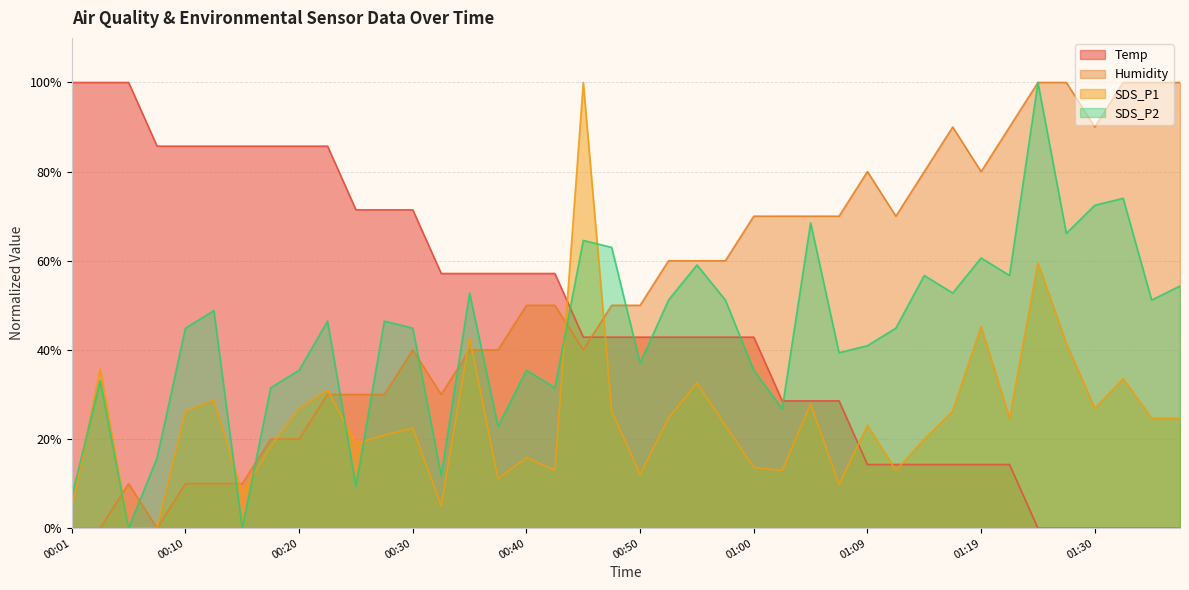

What is the difference between the maximum and minimum values in the SDS_P1 series?

100.0